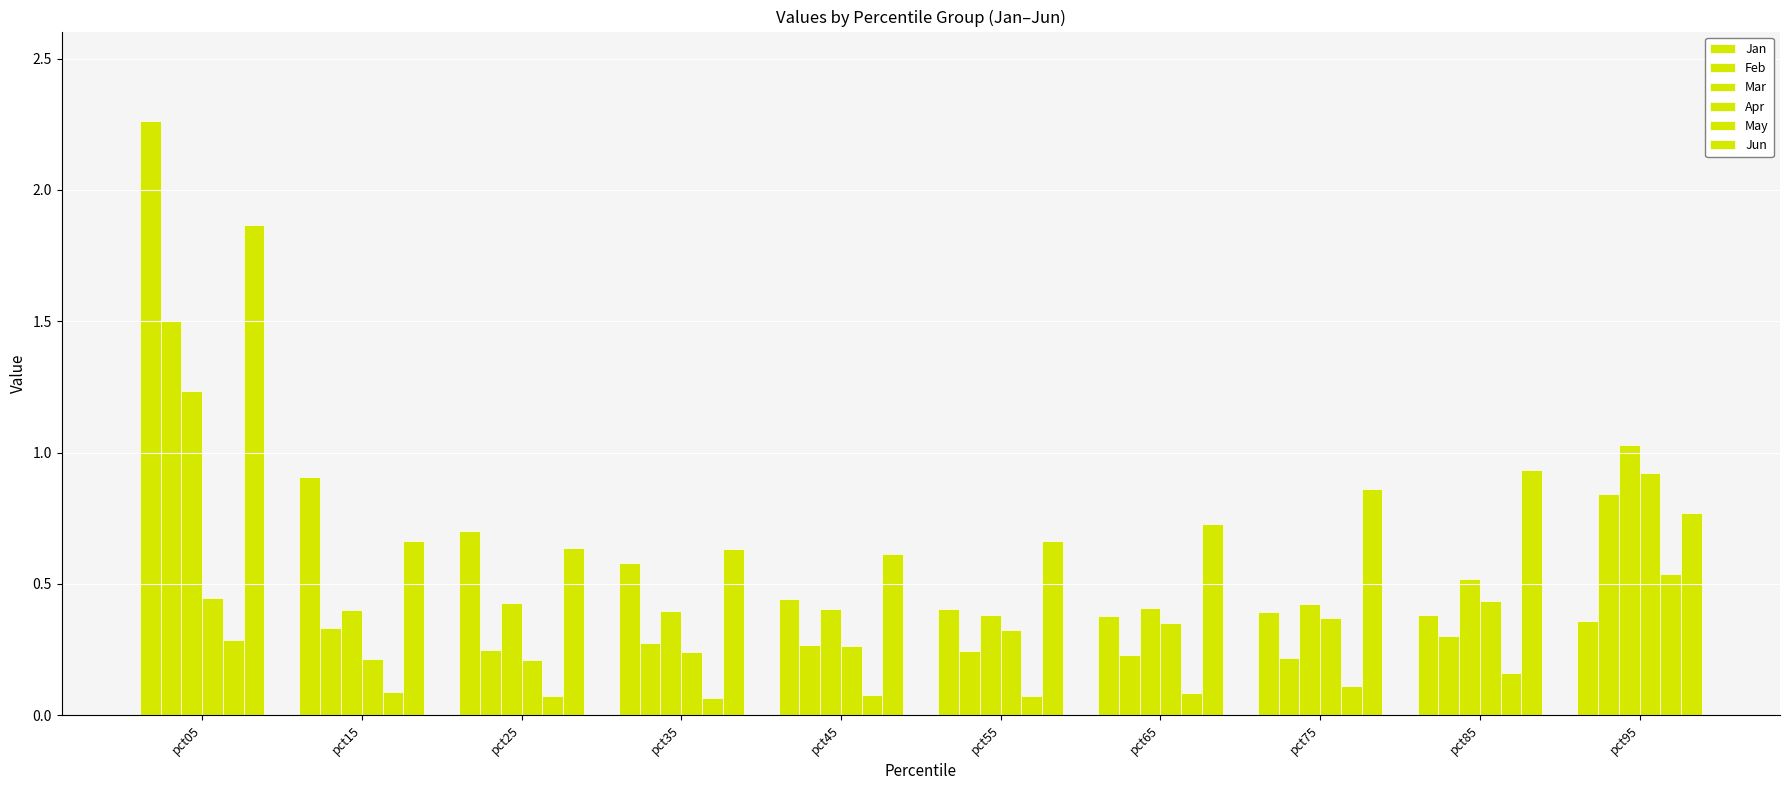

How many data points does each series have?

10